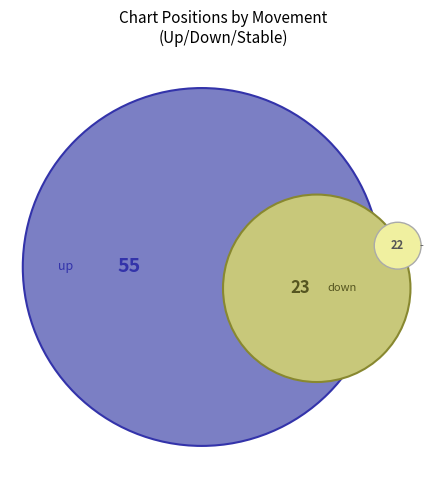

What is the largest slice in the pie chart?

up